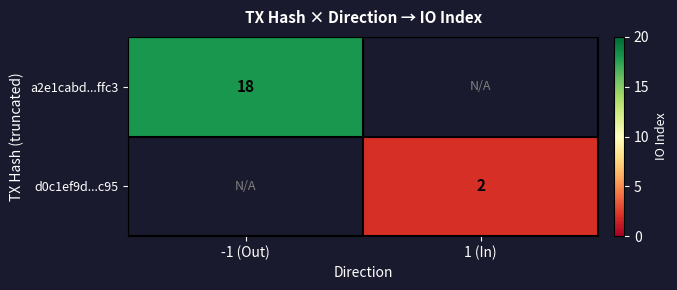

At which category does the chart reach its peak across all series?

-1 (Out)